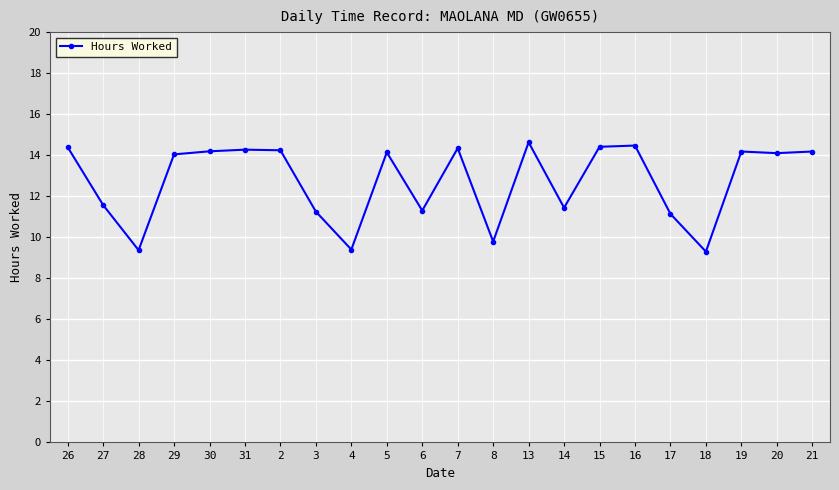

What is the ratio of the value at 28 to the value at 29?

0.7